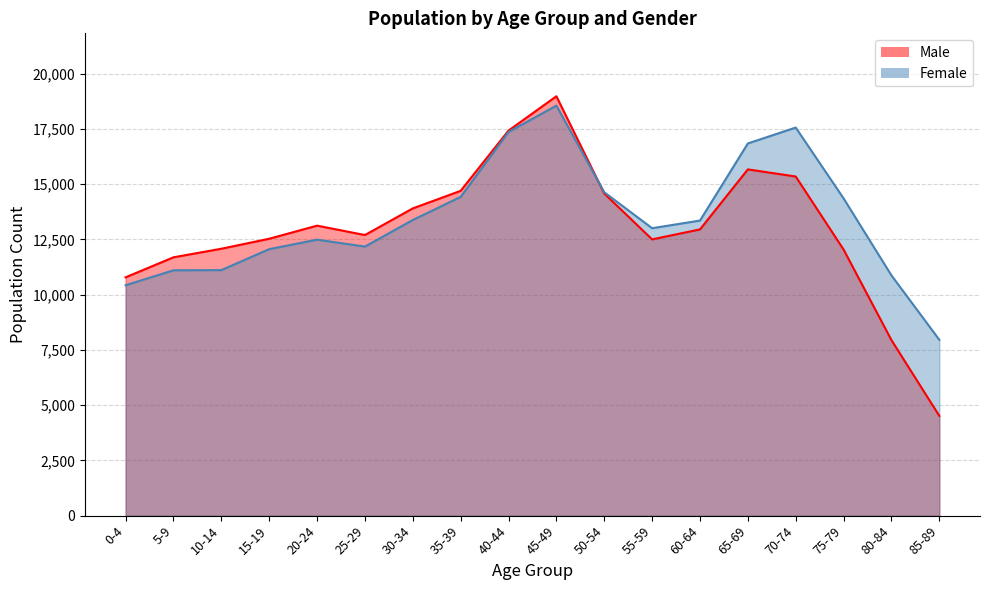

Reading left to right, transcribe all the data shown in this chart.

Male: 0-4=10784	5-9=11690	10-14=12078	15-19=12530	20-24=13123	25-29=12699	30-34=13903	35-39=14699	40-44=17425	45-49=18979	50-54=14578	55-59=12502	60-64=12953	65-69=15669	70-74=15347	75-79=12041	80-84=7943	85-89=4515
Female: 0-4=10428	5-9=11103	10-14=11111	15-19=12060	20-24=12490	25-29=12176	30-34=13380	35-39=14425	40-44=17363	45-49=18555	50-54=14634	55-59=13007	60-64=13354	65-69=16843	70-74=17562	75-79=14356	80-84=10871	85-89=7957